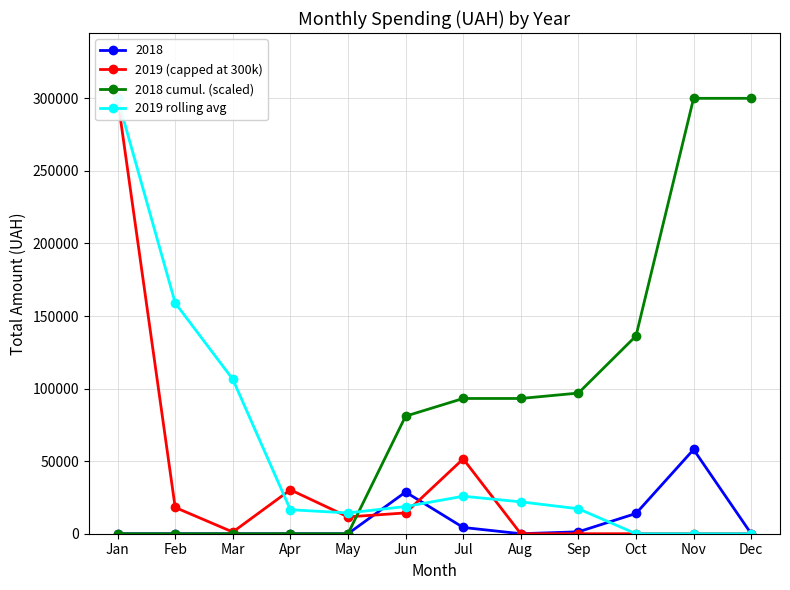

Between Oct and Nov, which series saw the biggest shift?

2018 cumul. (scaled)